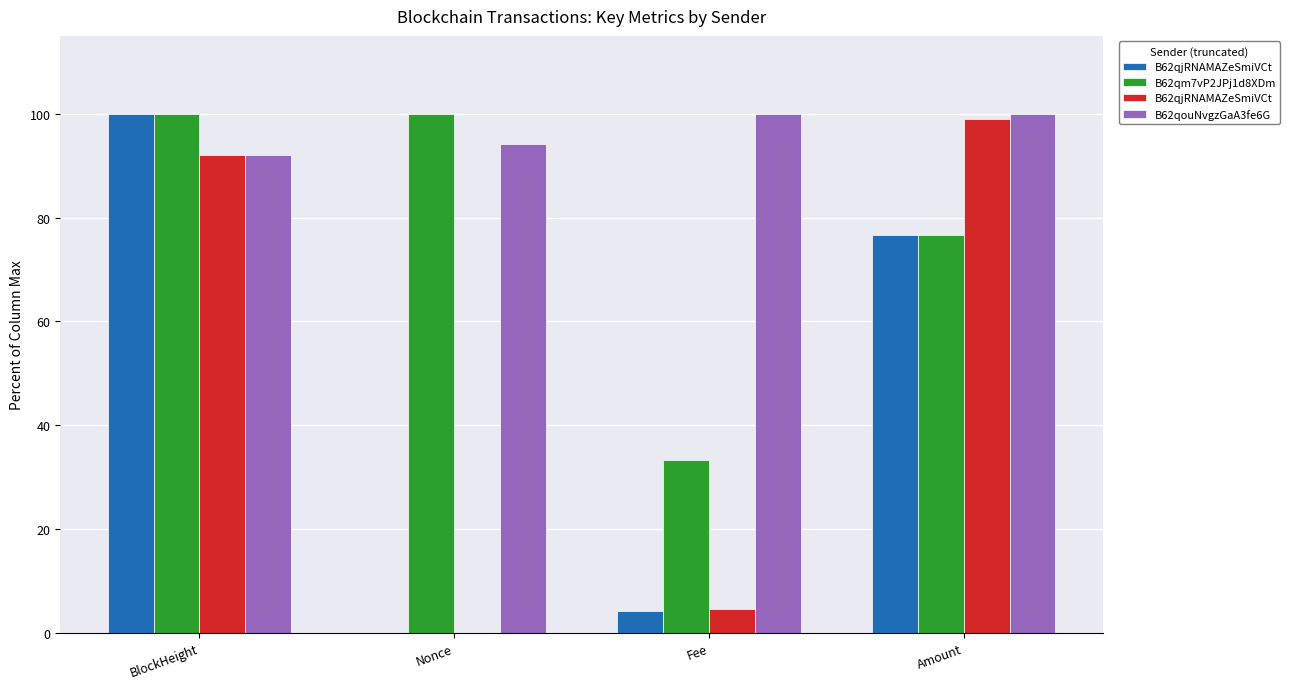

How many groups of bars are there?

4